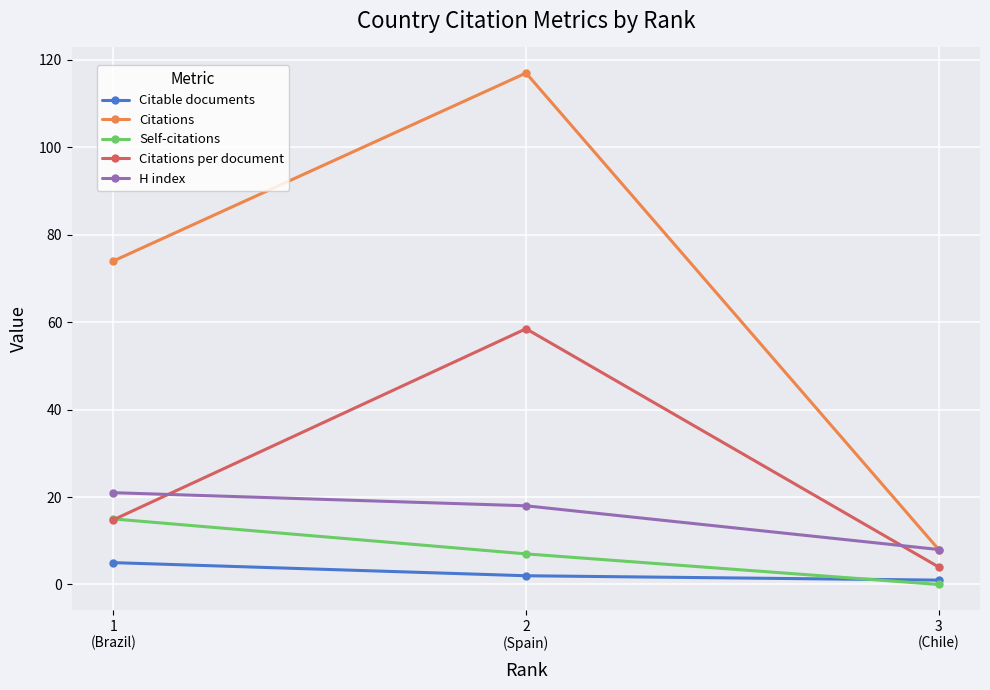

What is the sum of all Citations per document values?

77.3